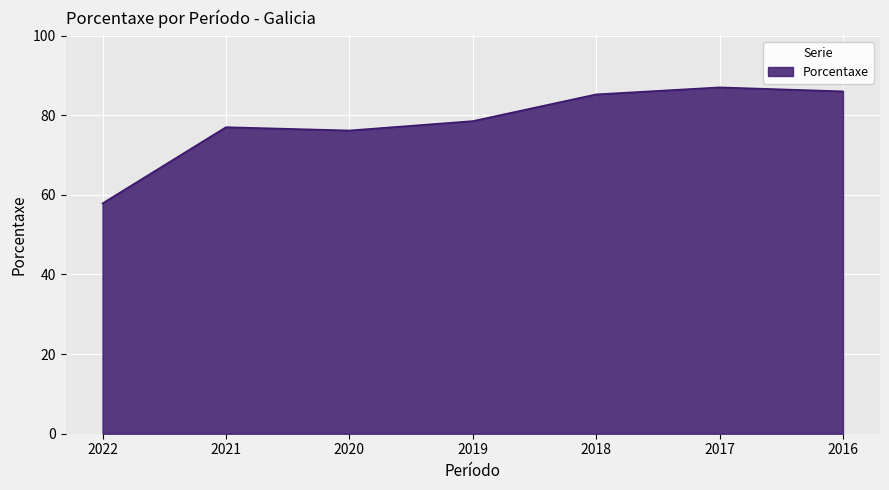

Which category has the lowest value across all series?

2022